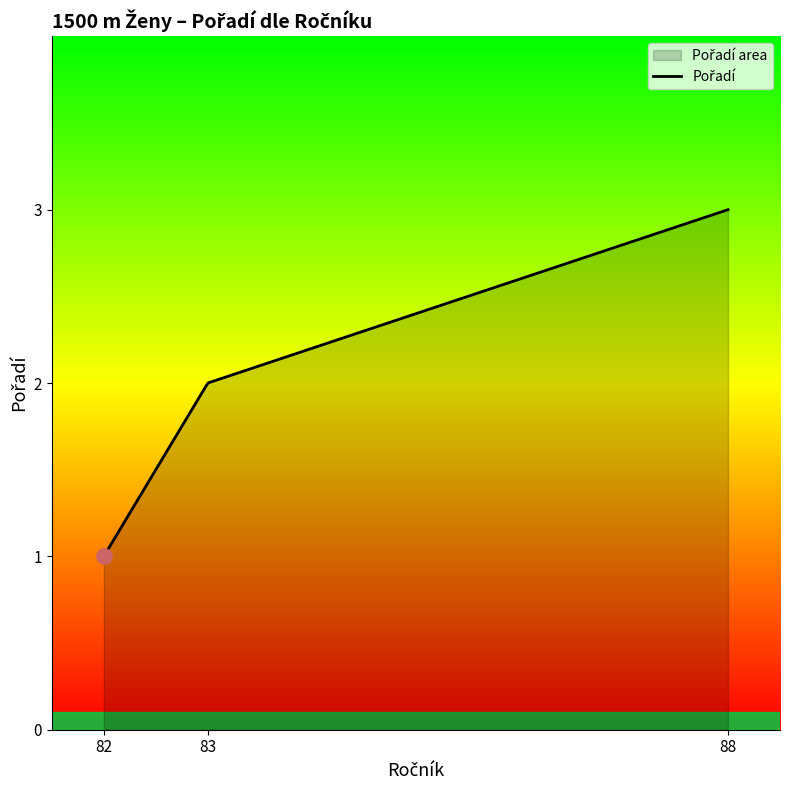

What is the change in value from 82 to 88?

+2.0